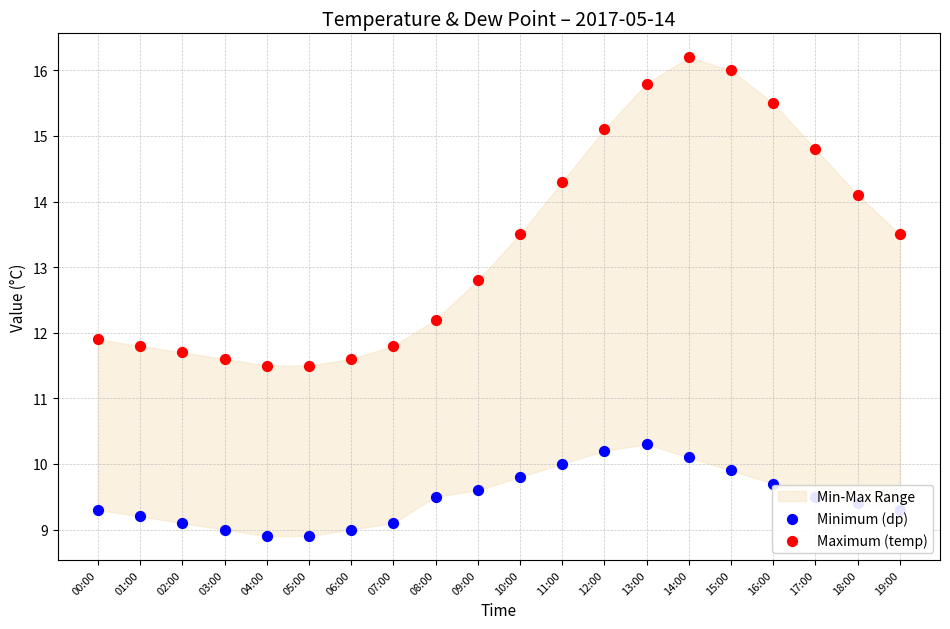

What is the total value across all series at 18:00?

23.5